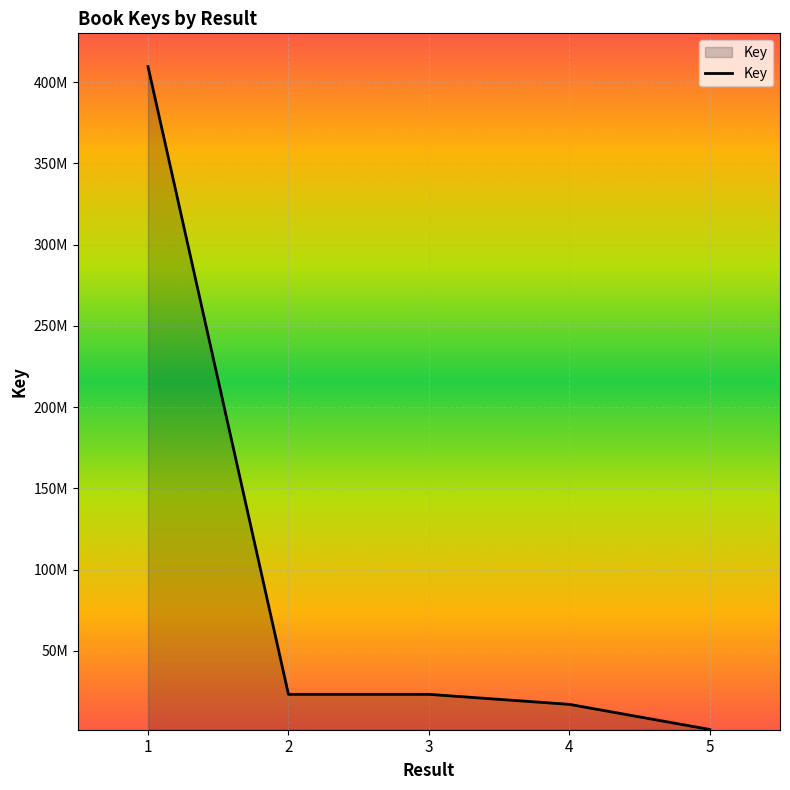

Is this an area chart (filled region under the line)?

Yes